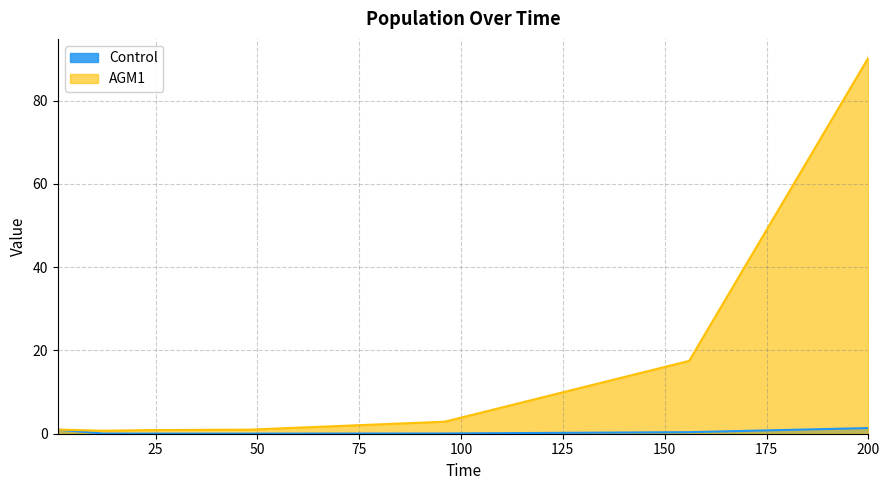

Count the number of categories in the chart.

7